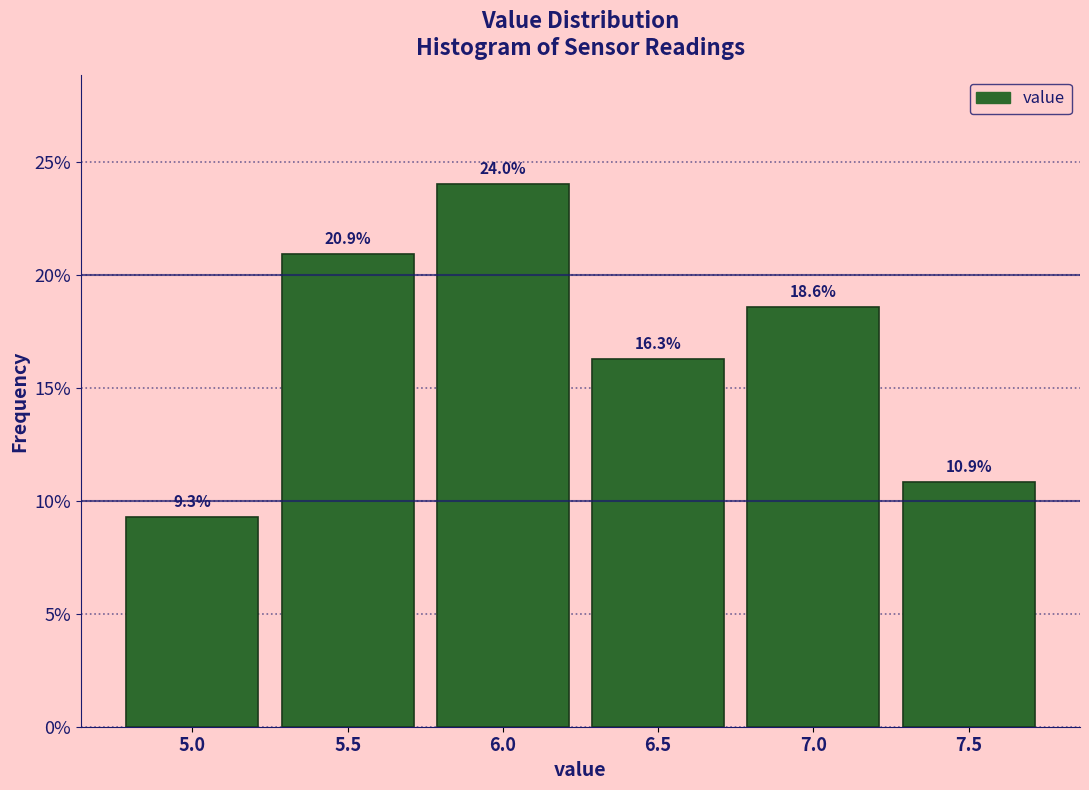

Reading right to left, list all the values displayed in this chart.

7.5=10.9	7.0=18.6	6.5=16.3	6.0=24.0	5.5=20.9	5.0=9.3